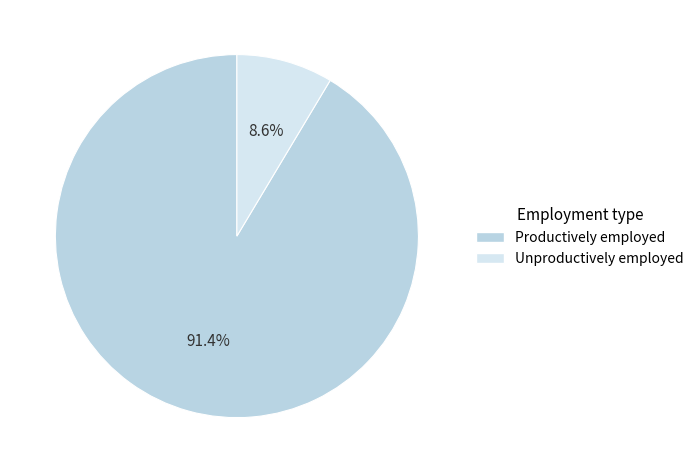

How many segments does this pie chart have?

2